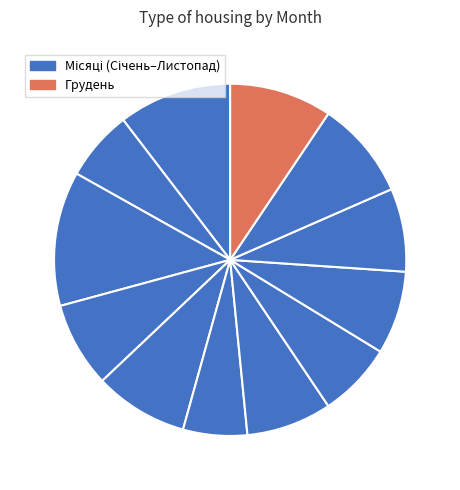

How many slices are in this pie chart?

12